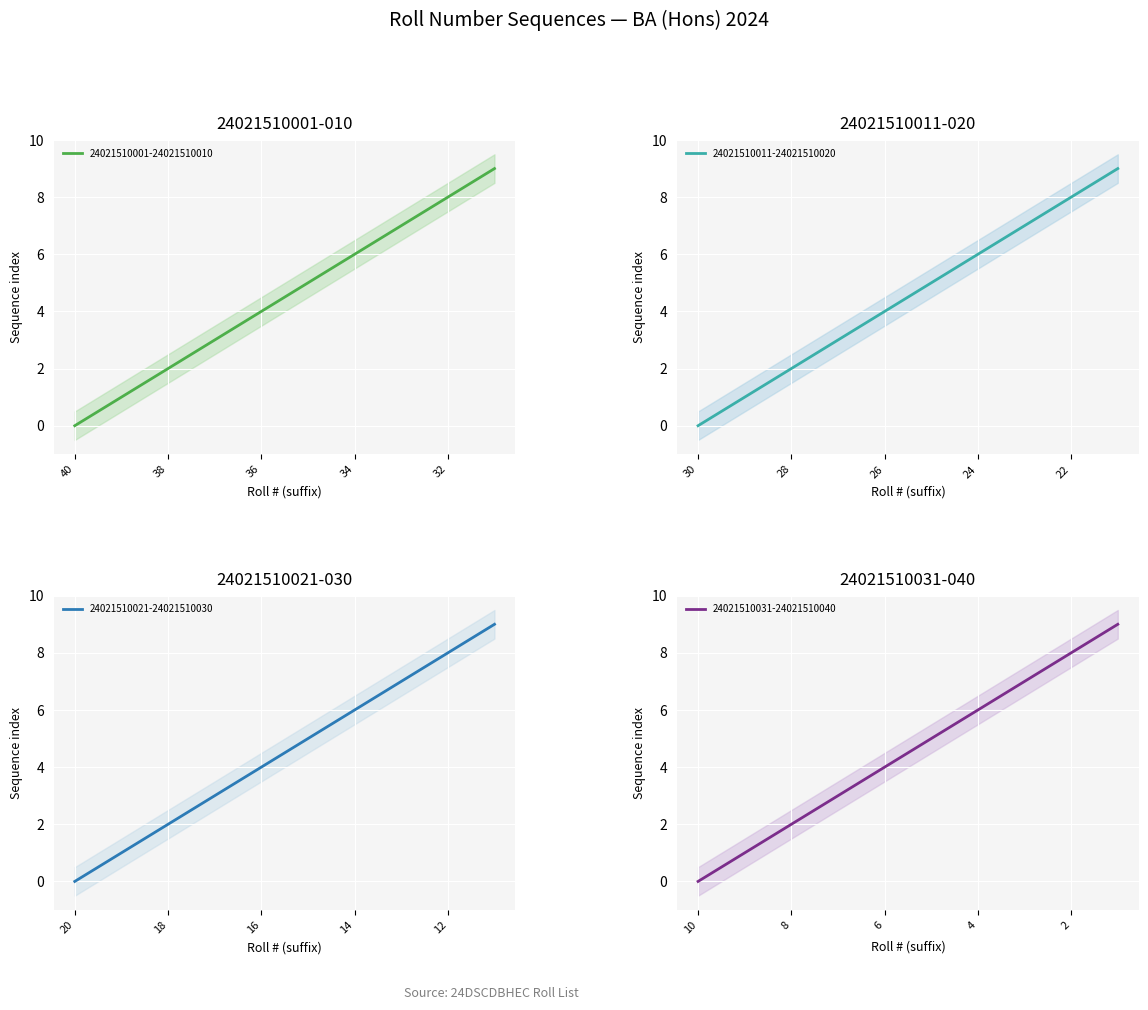

True or false: 24021510001-24021510010 has a value of 2 at 34.

False